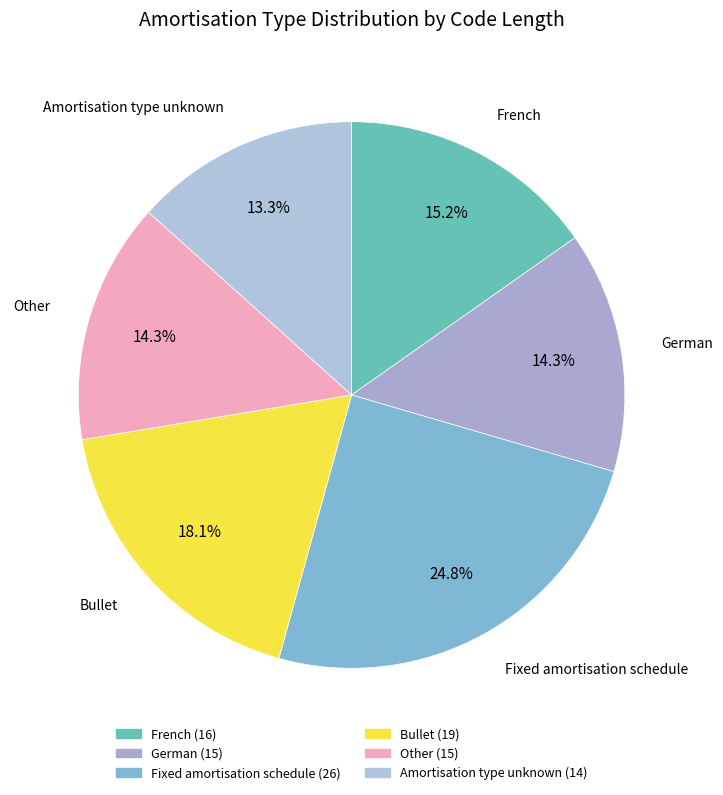

How many segments does this pie chart have?

6